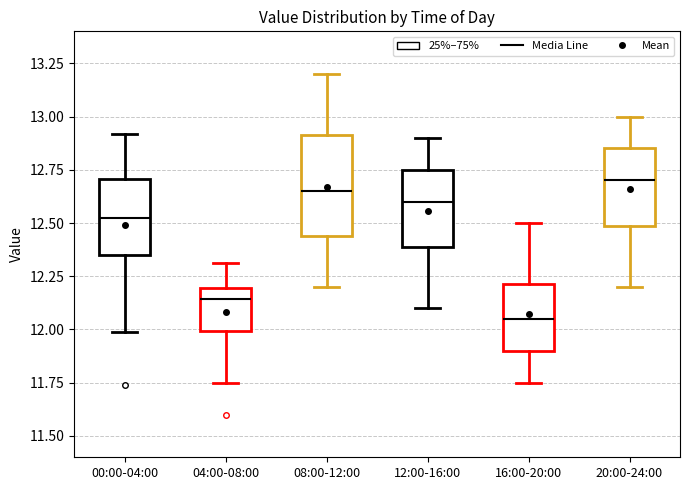

Which box's median line is the lowest?

16:00-20:00